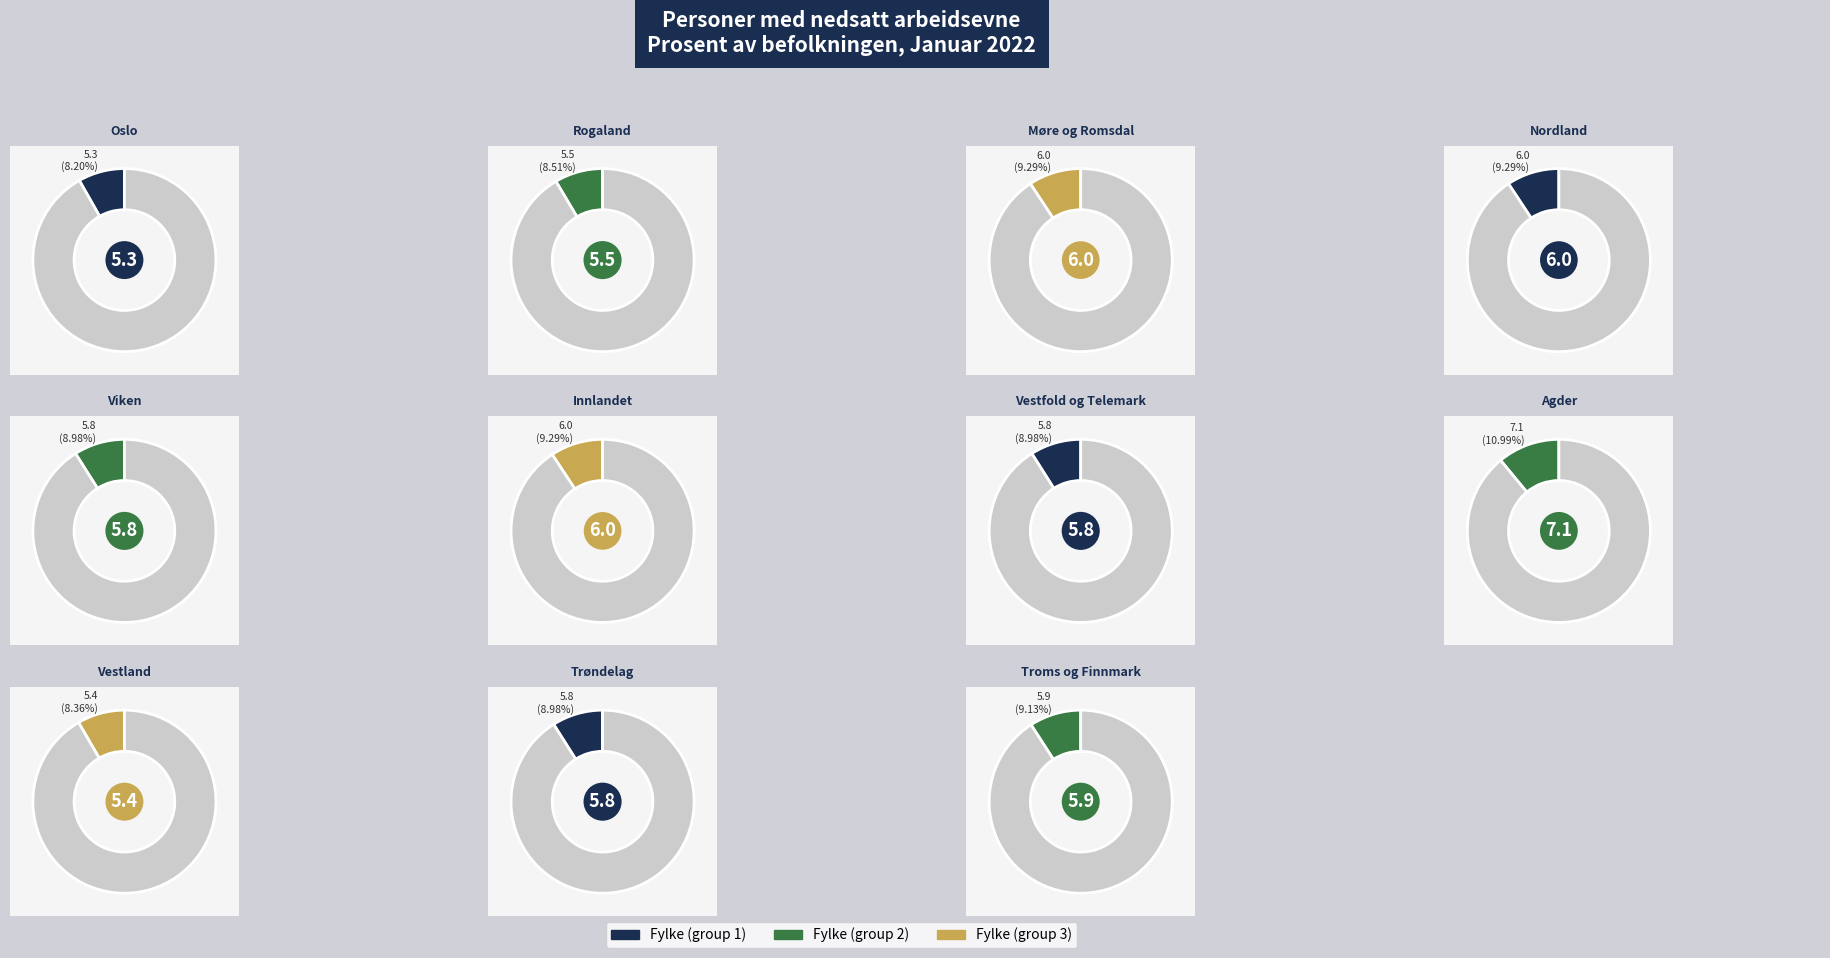

The Møre og Romsdal slice represents 24% of the pie. True or false?

False